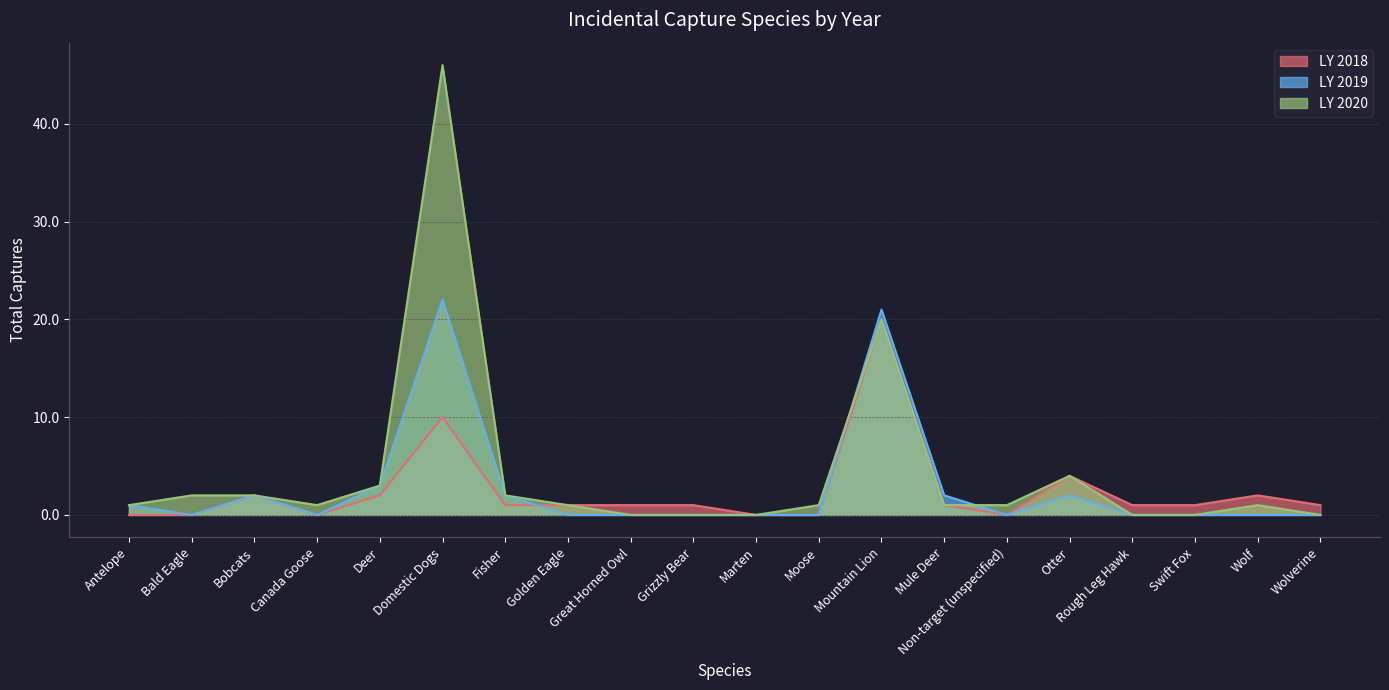

At how many categories does at least one series exceed 6?

2